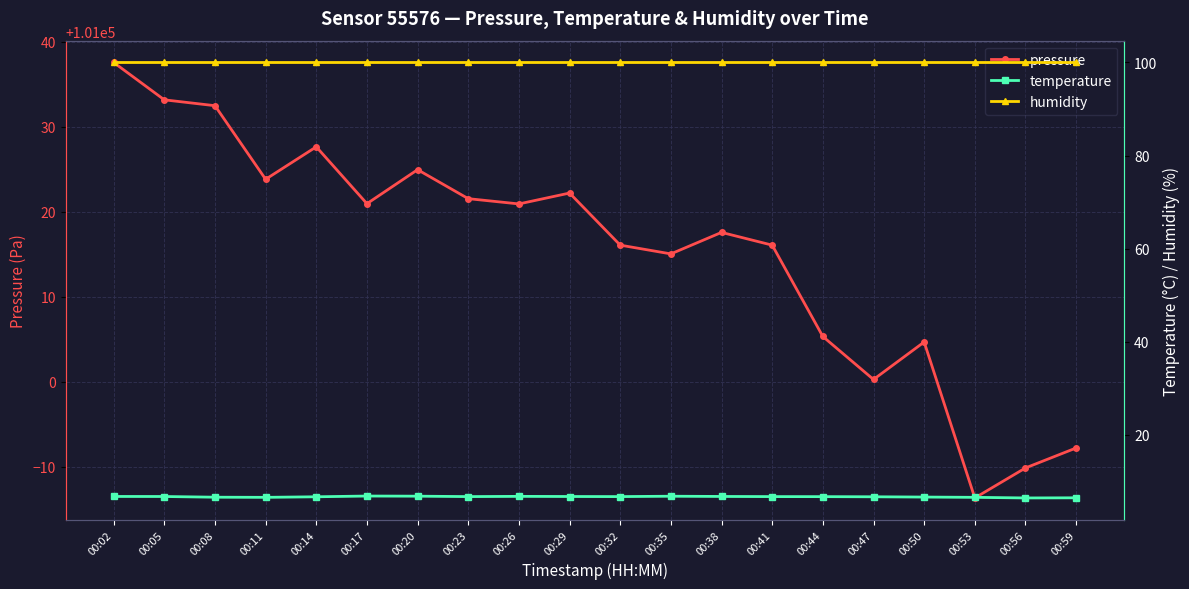

What is the highest value of the humidity series?

100.0